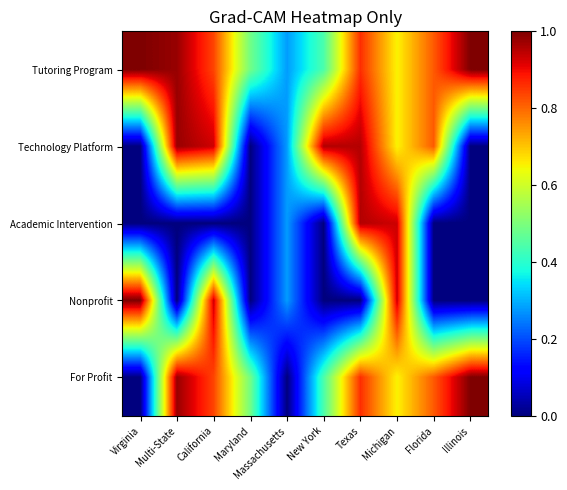

What is the difference between the highest and lowest values at New York?

1.0